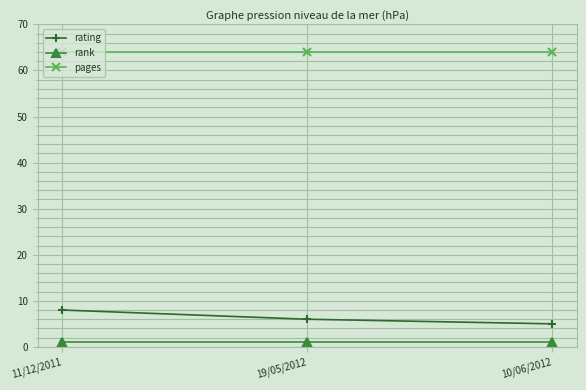

Read the rating value at 10/06/2012.

5